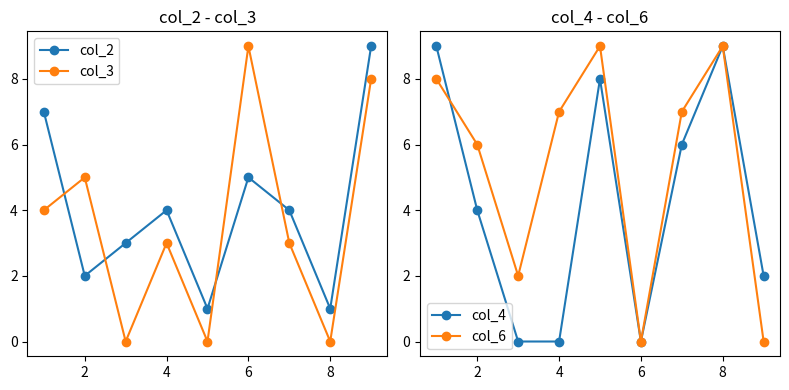

How many data points in col_6 are less than 7?

4